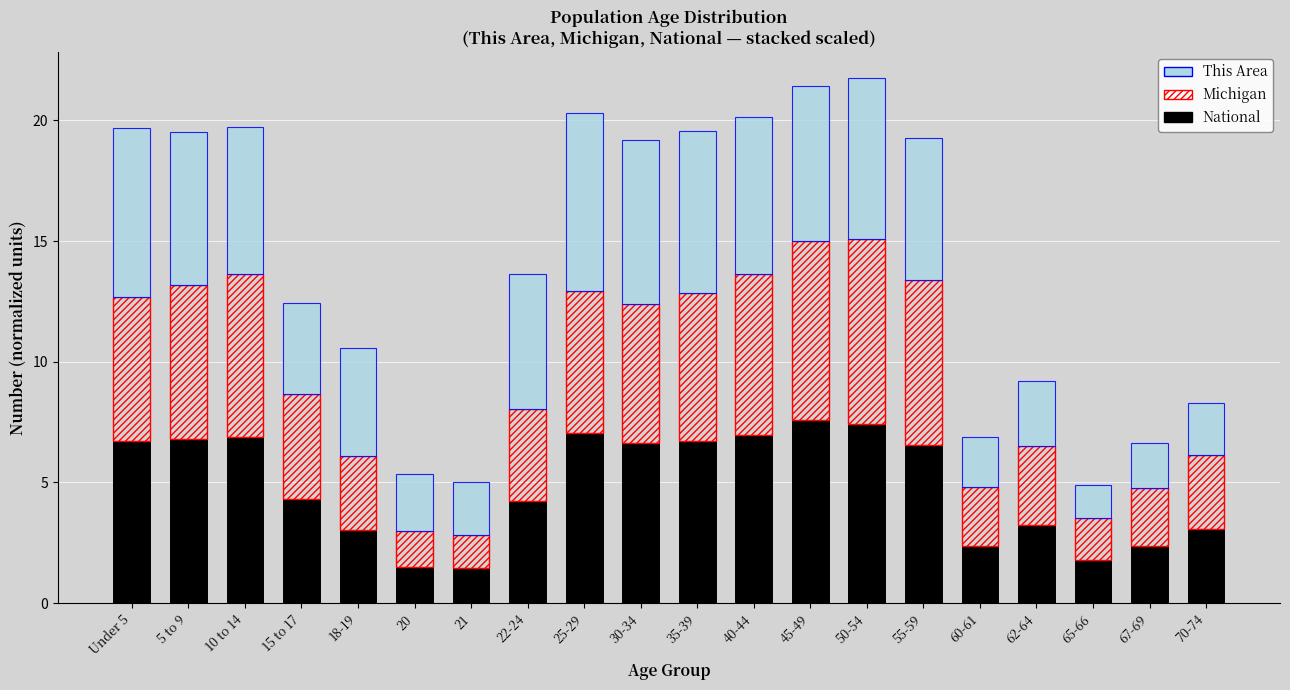

How many series are shown in this chart?

3